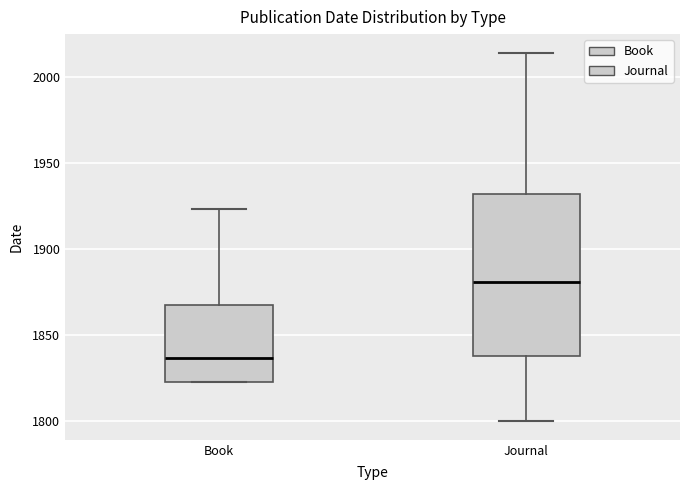

Where is the lower edge of the box for Book on the y-axis? The values are not printed on the chart, so give them approximately, as read against the axis.

1825